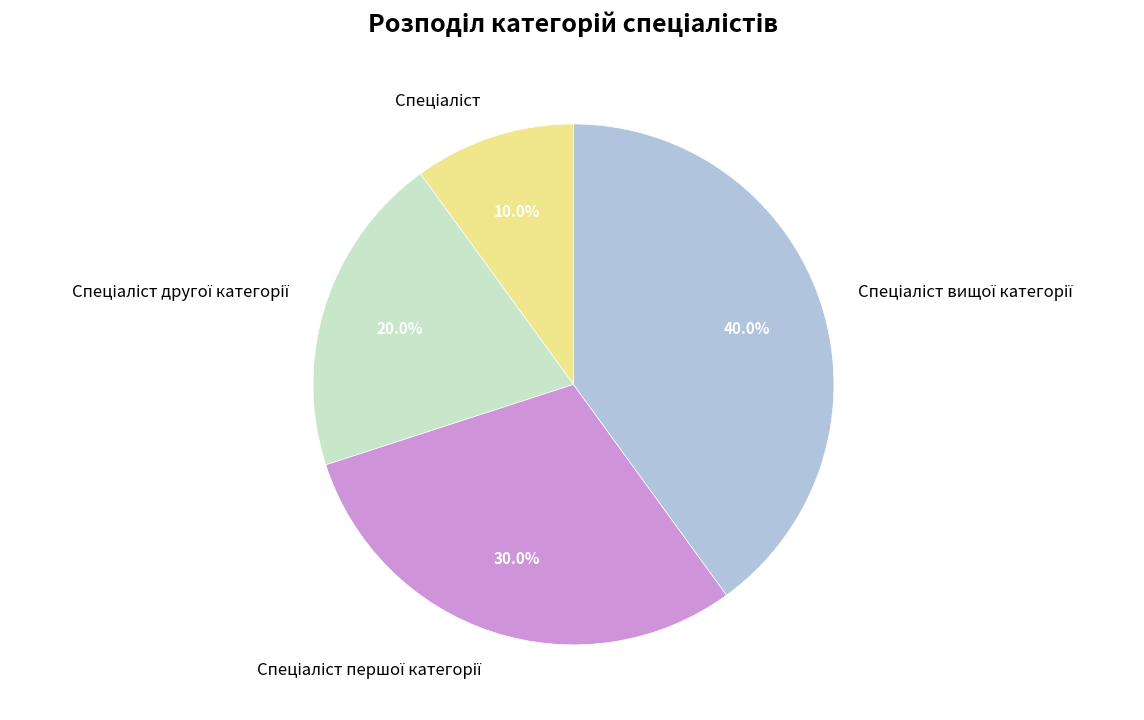

Does any single category account for the majority?

No